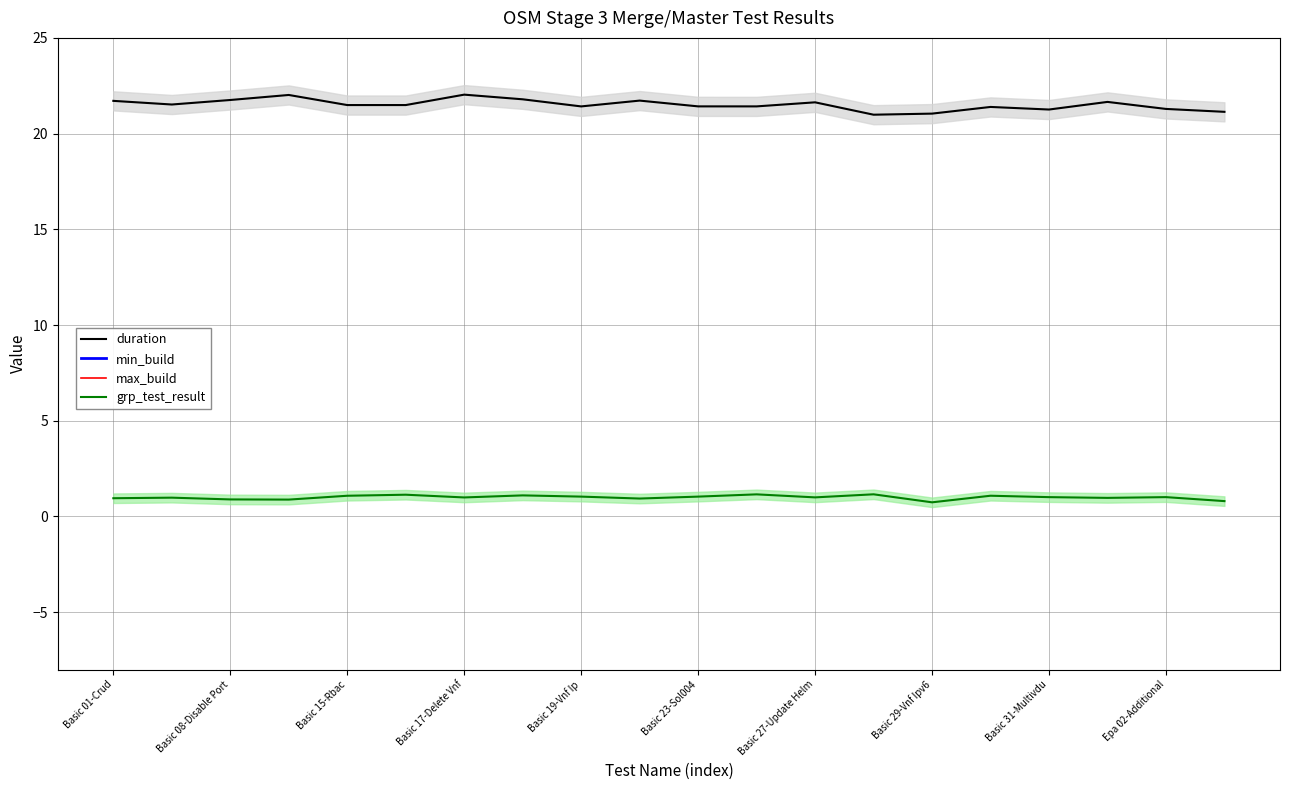

At how many categories does at least one series exceed 14?

20